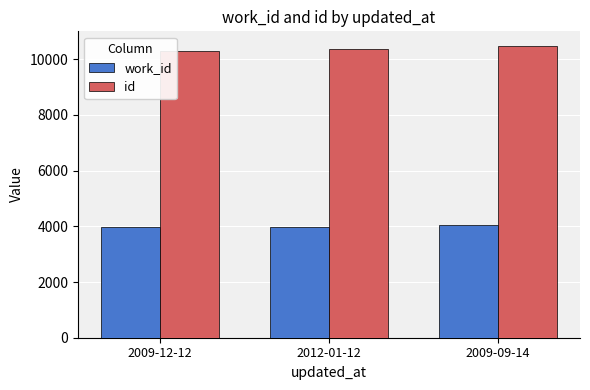

Rank the series at 2009-12-12 from lowest to highest value.

work_id, id